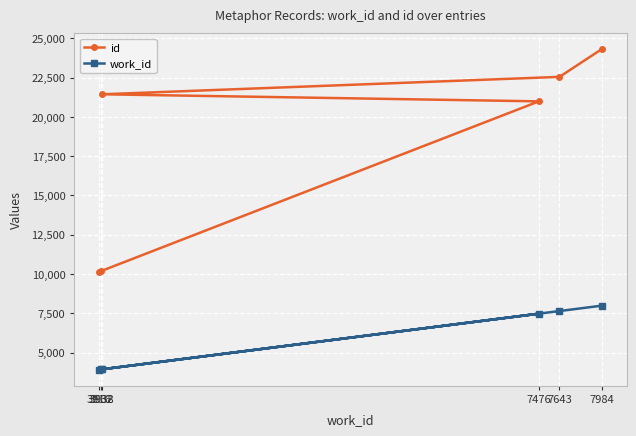

What position from the left is 7643?

5